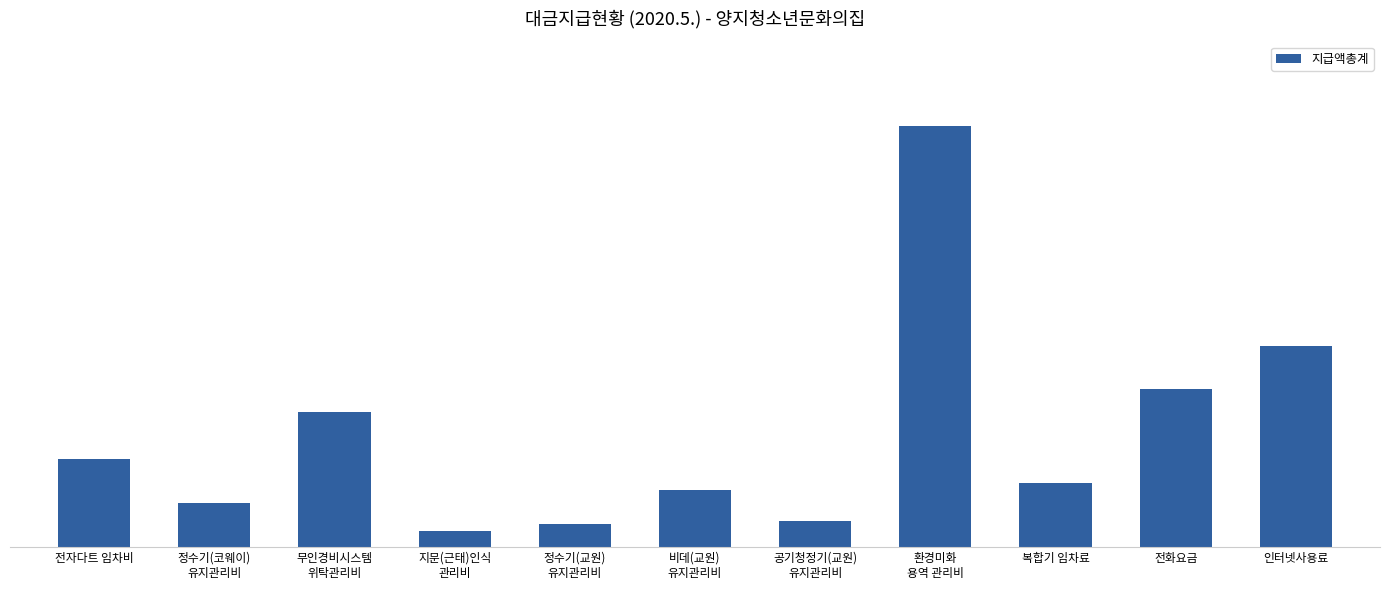

Are the bars horizontal?

No